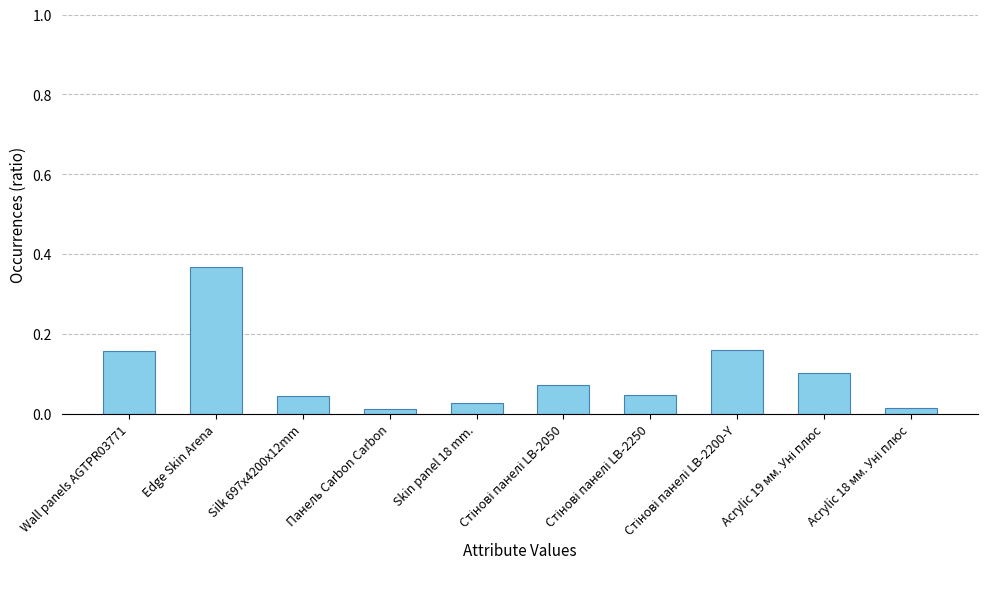

Count the number of categories in the chart.

10